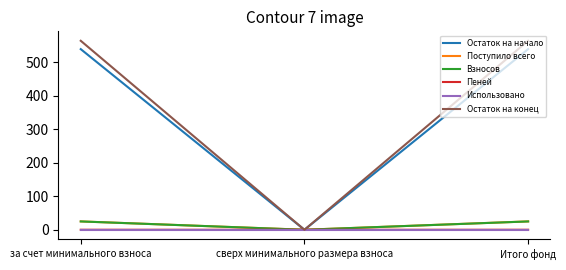

What are all the series names shown in the legend?

Остаток на начало, Поступило всего, Взносов, Пеней, Использовано, Остаток на конец